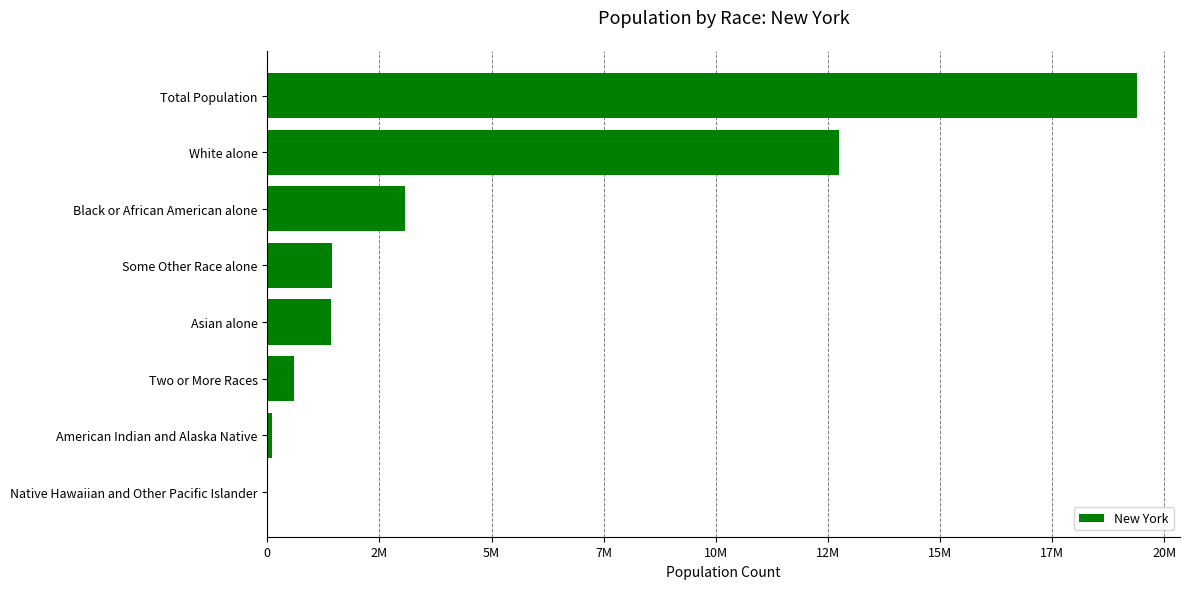

Which category has the highest value across all series?

Total Population